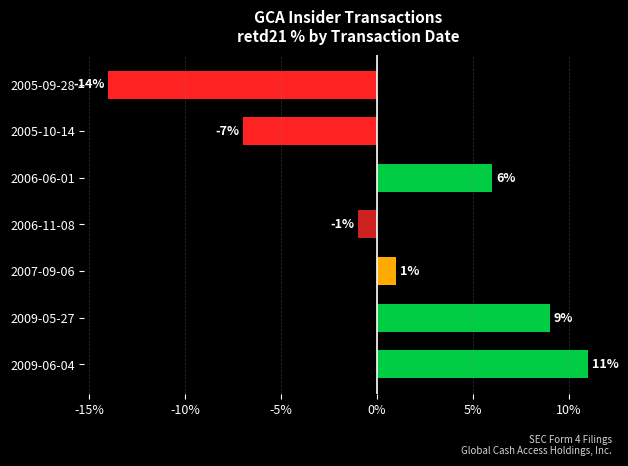

The chart shows a value of -4 at 2005-10-14. True or false?

False